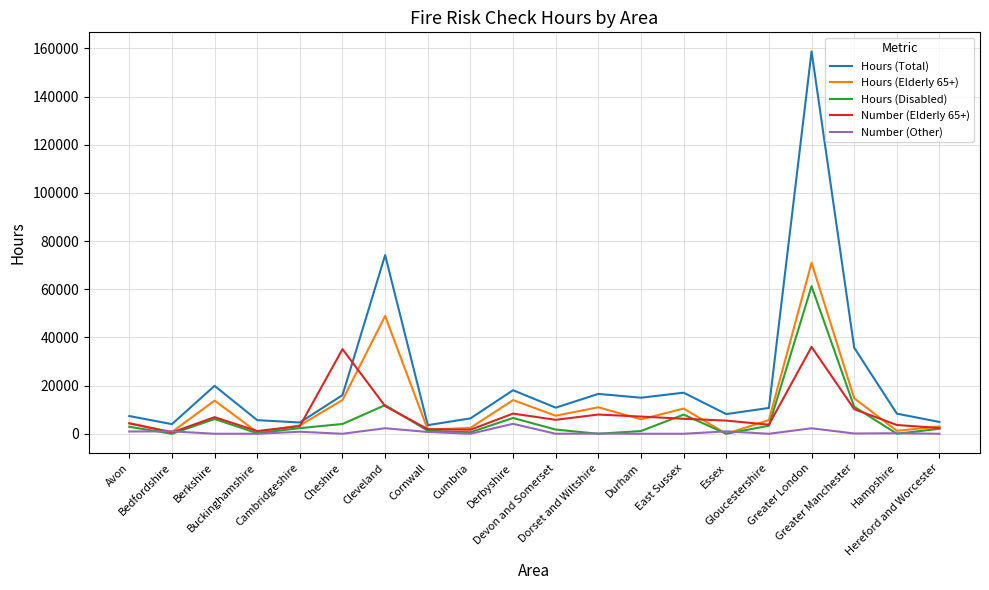

What is the sum of the Number (Other) values at Dorset and Wiltshire and Berkshire?

88.0